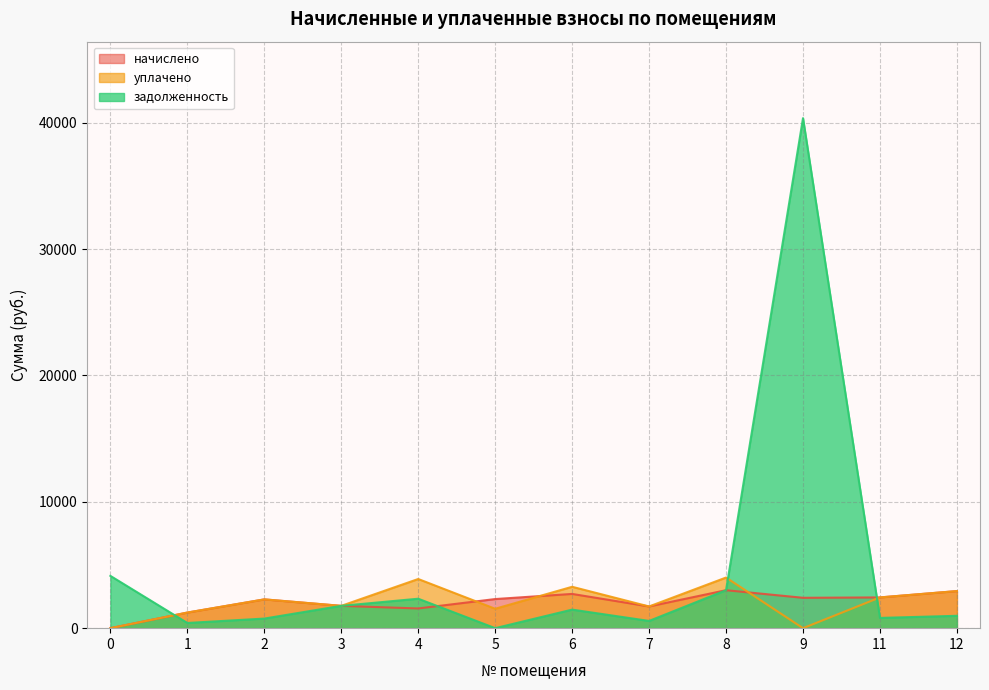

Which series ends up on top after the final intersection of начислено and задолженность?

начислено